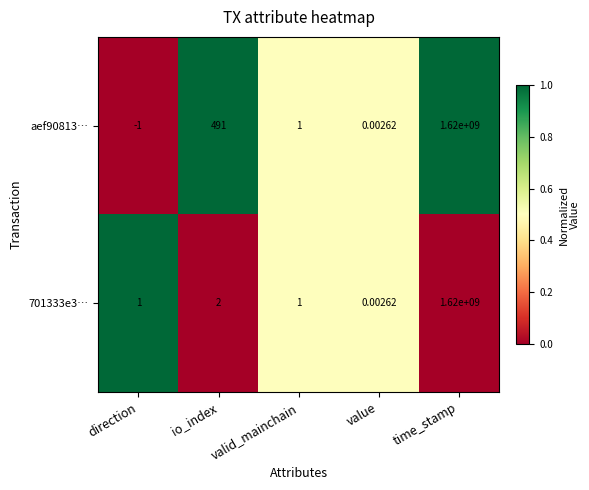

At which category does the chart reach its peak across all series?

time_stamp